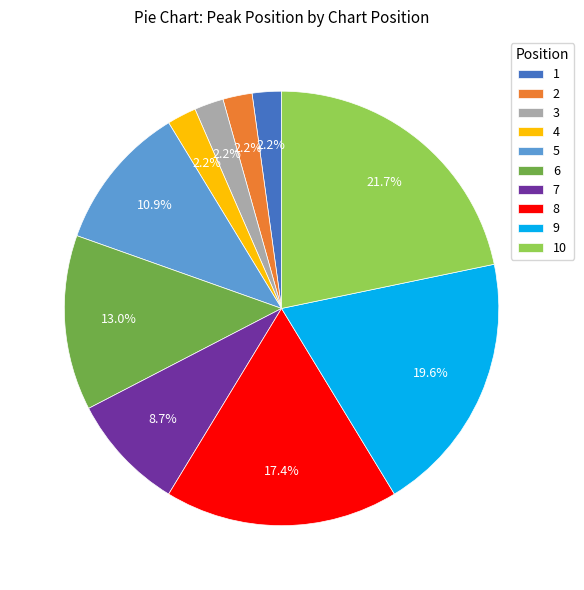

Is there a majority slice in this chart?

No